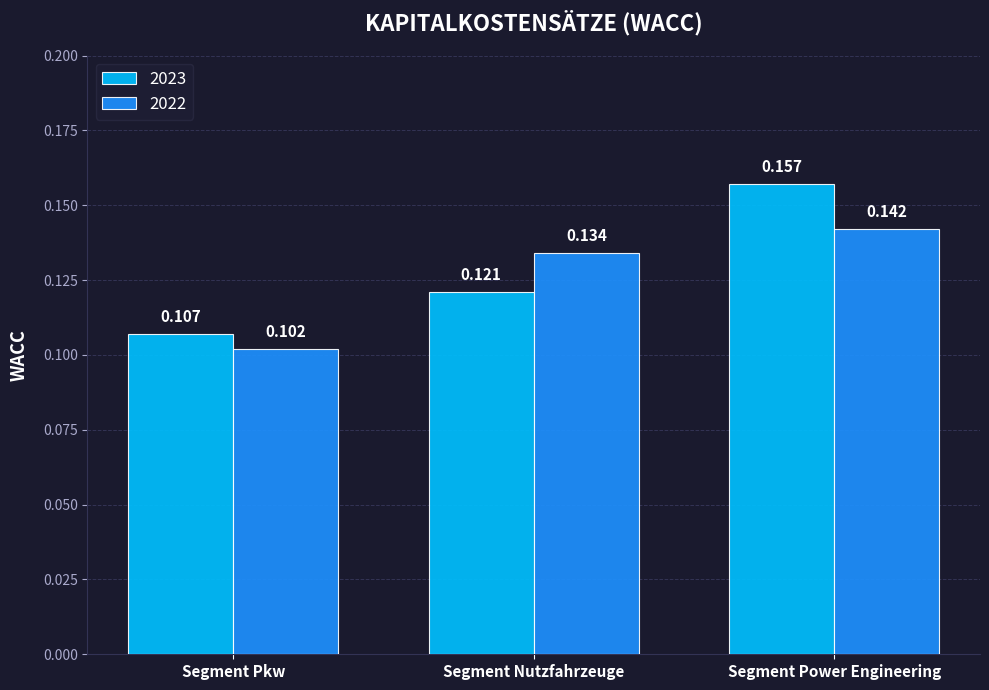

How many bars are there in total?

6